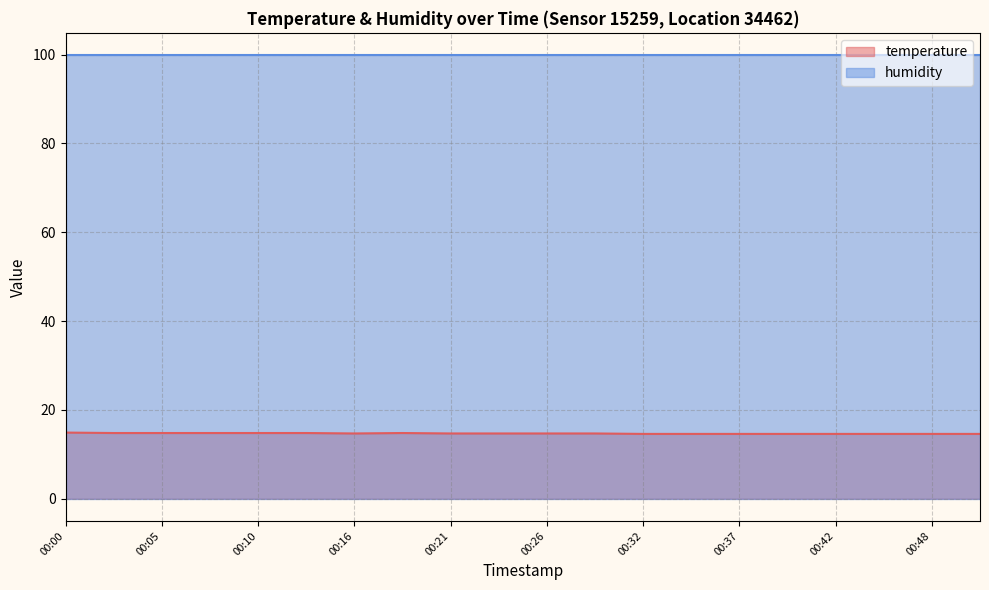

What is the value of the 8th point from the left?

14.8